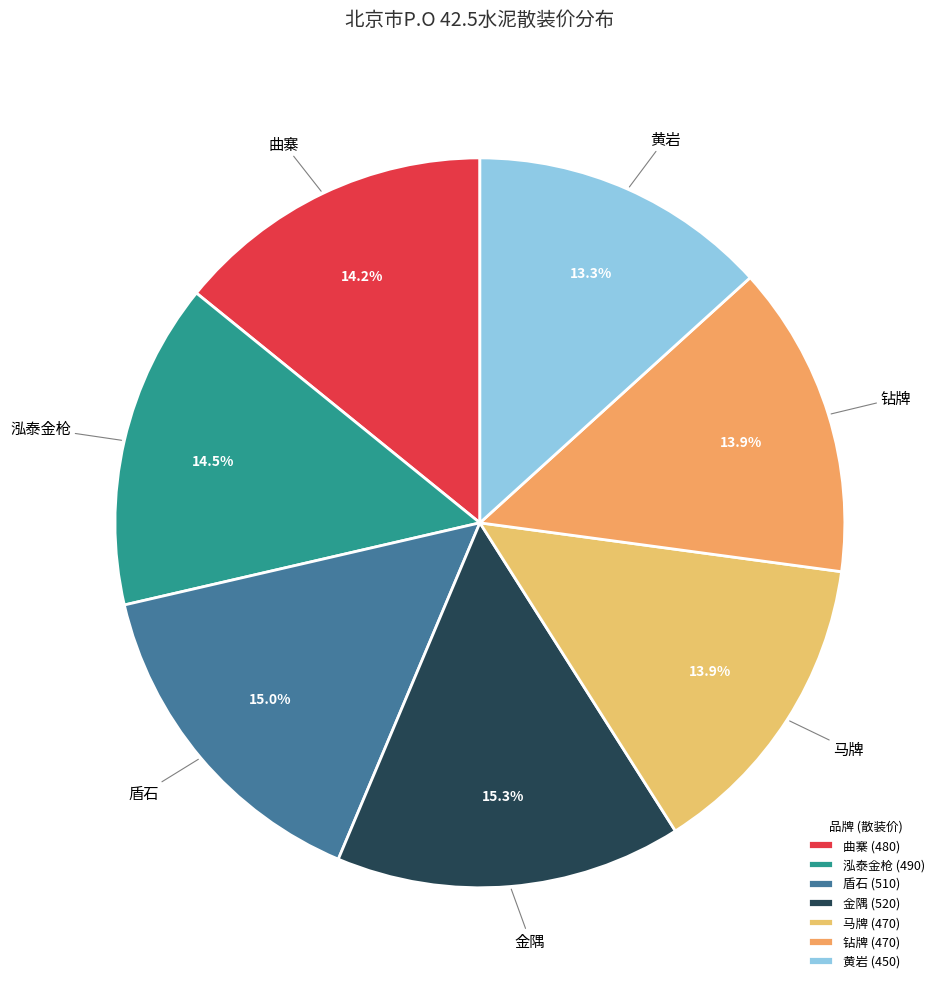

Is there any slice that represents more than half of the pie?

No